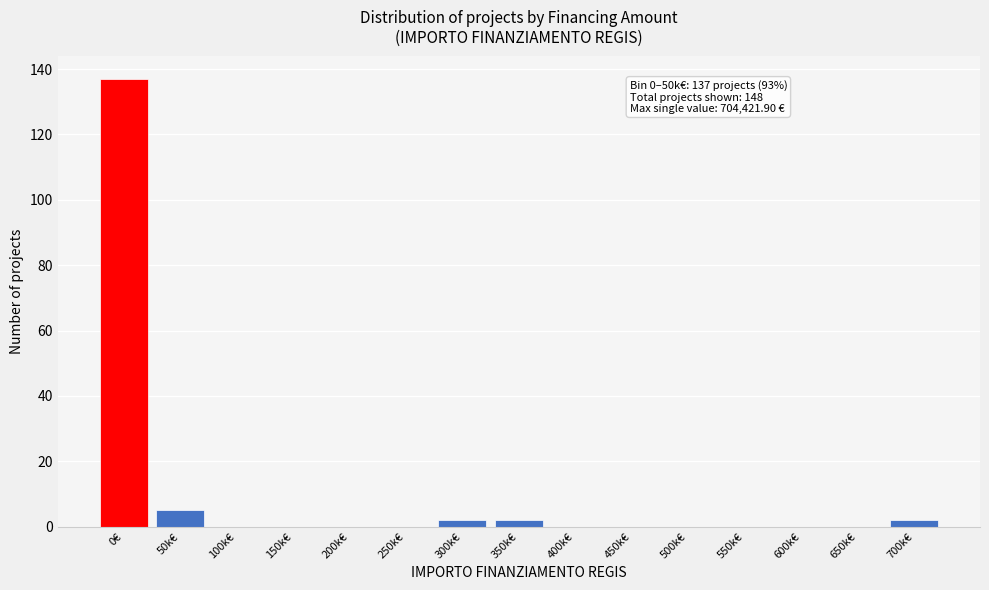

Reading left to right, list all the values displayed in this chart.

0€=137	50k€=5	100k€=0	150k€=0	200k€=0	250k€=0	300k€=2	350k€=2	400k€=0	450k€=0	500k€=0	550k€=0	600k€=0	650k€=0	700k€=2